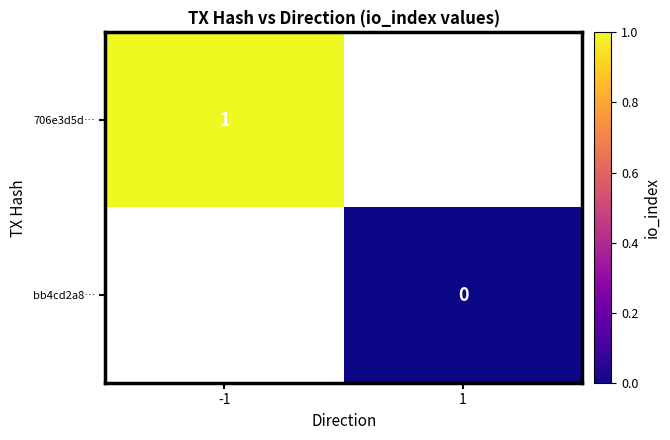

Is the value of 706e3d5d… at 1 greater than the value of bb4cd2a8… at 1?

No